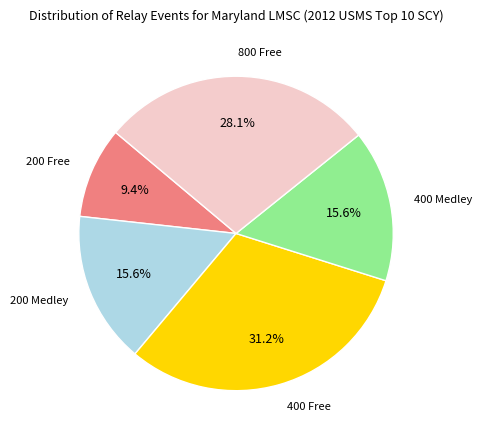

Does any single category account for the majority?

No